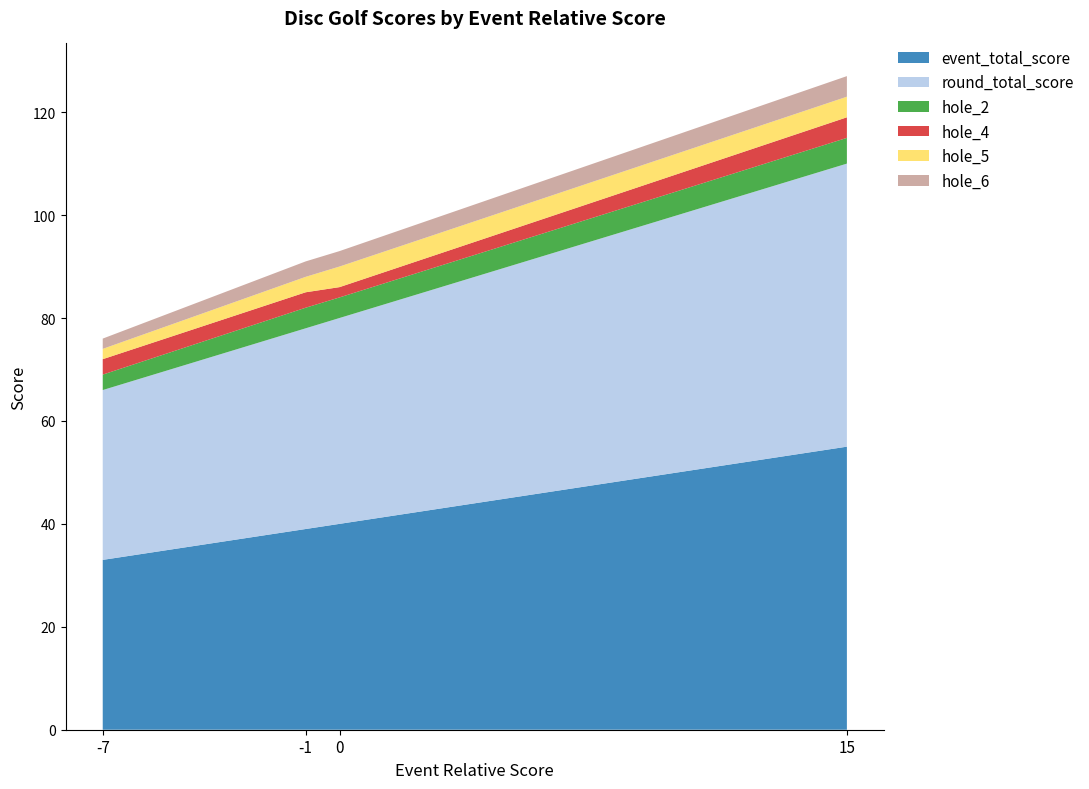

Reading left to right, list all the values displayed in this chart.

event_total_score: -7=33	-1=39	0=40	15=55
round_total_score: -7=33	-1=39	0=40	15=55
hole_2: -7=3	-1=4	0=4	15=5
hole_4: -7=3	-1=3	0=2	15=4
hole_5: -7=2	-1=3	0=4	15=4
hole_6: -7=2	-1=3	0=3	15=4